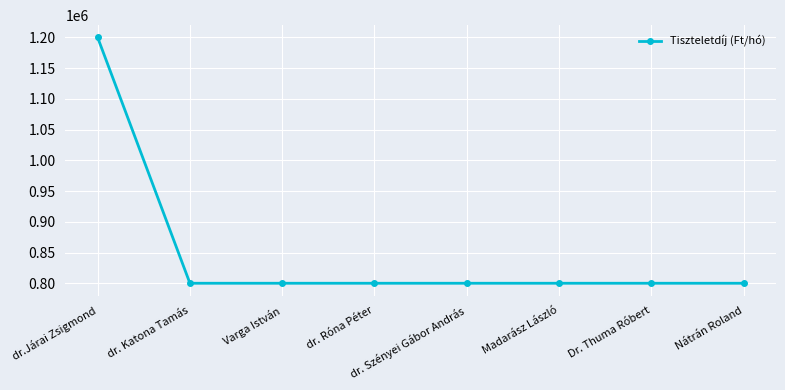

Approximately how many times larger is the value at dr.Járai Zsigmond compared to Madarász László?

1.5